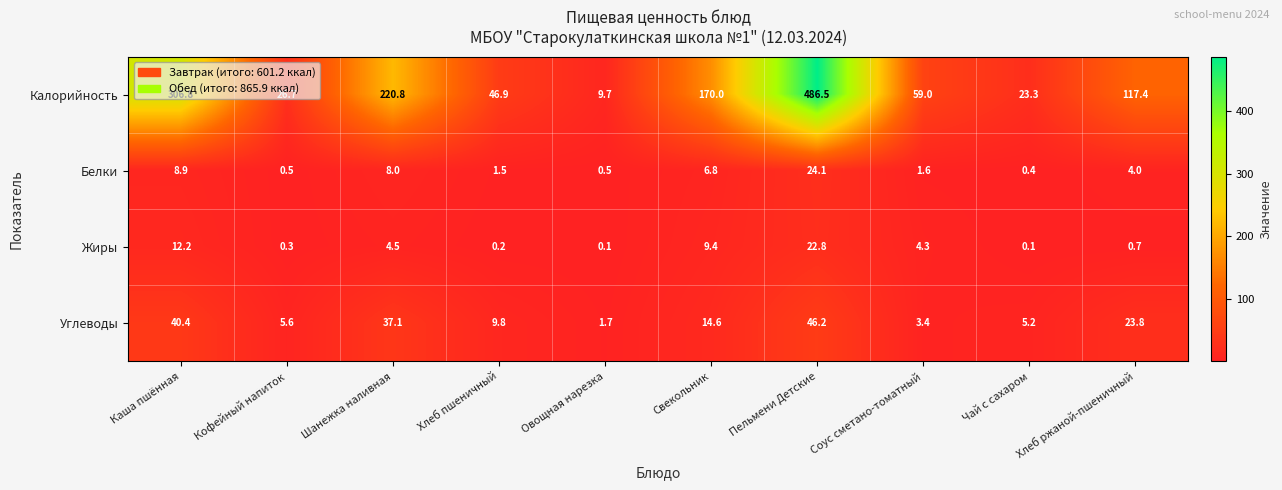

Rank the series at Каша пшённая from lowest to highest value.

Белки, Жиры, Углеводы, Калорийность